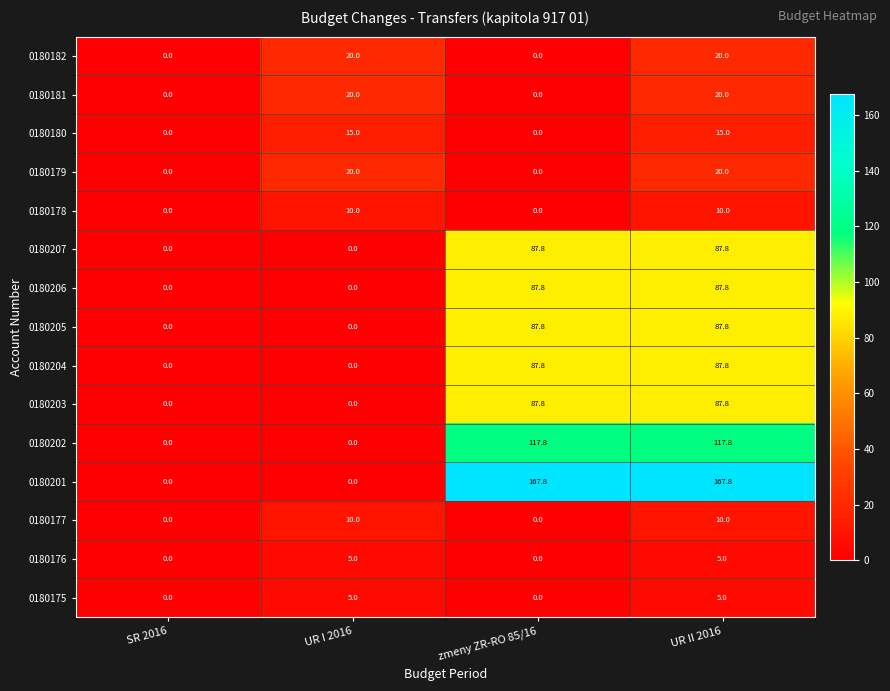

What is the difference between the maximum and minimum values in the 0180202 series?

117.8